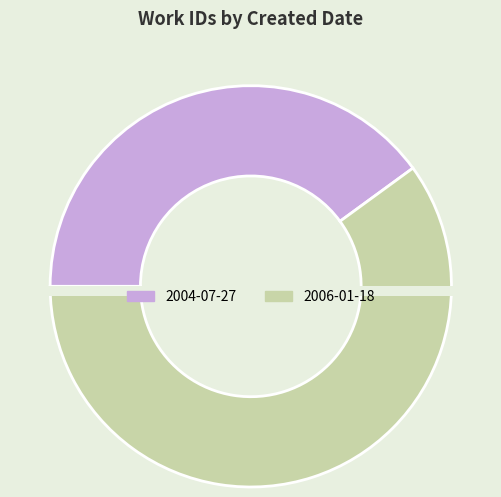

To the nearest percent, what is the difference between the largest and smallest slice percentages?

20%